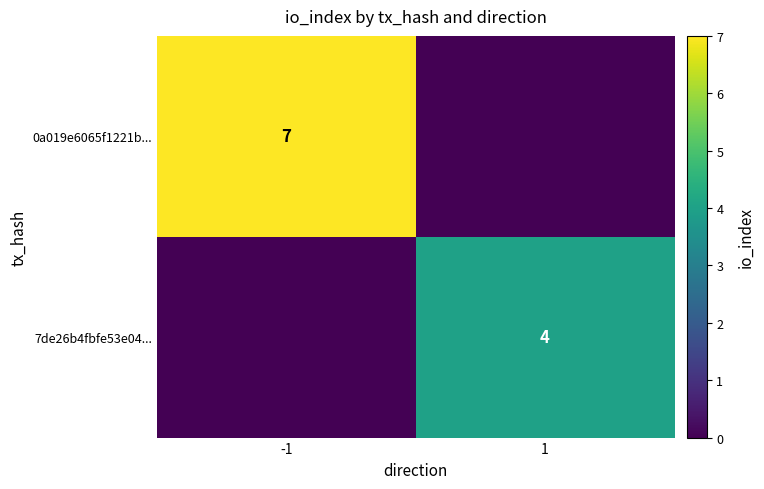

True or false: 0a019e6065f1221b... has a value of 7 at -1.

True